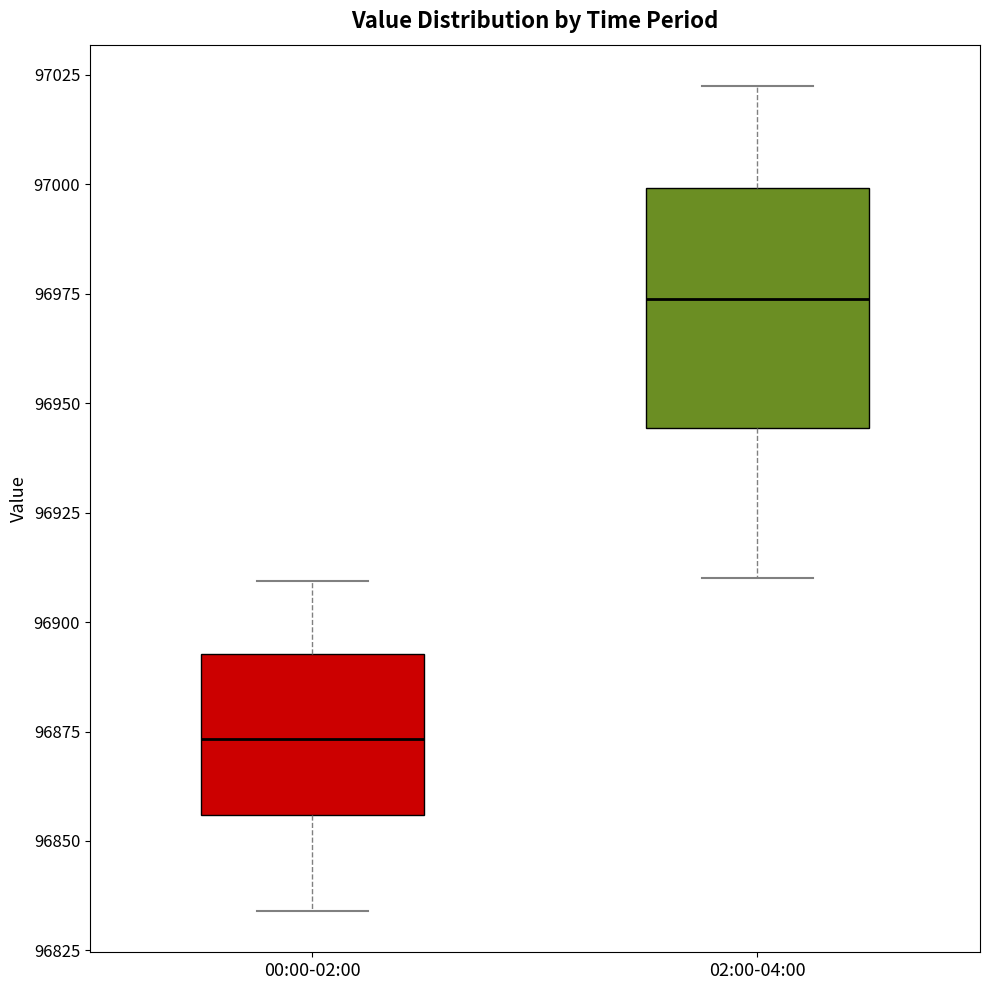

Which box's median line is the highest?

02:00-04:00